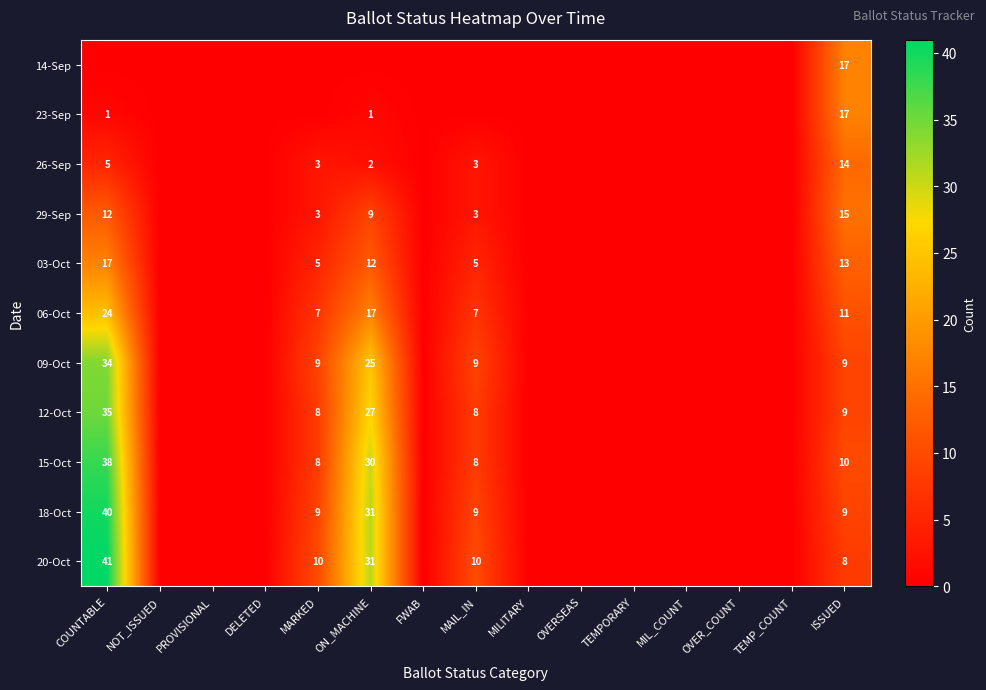

What is the maximum value for 20-Oct?

41